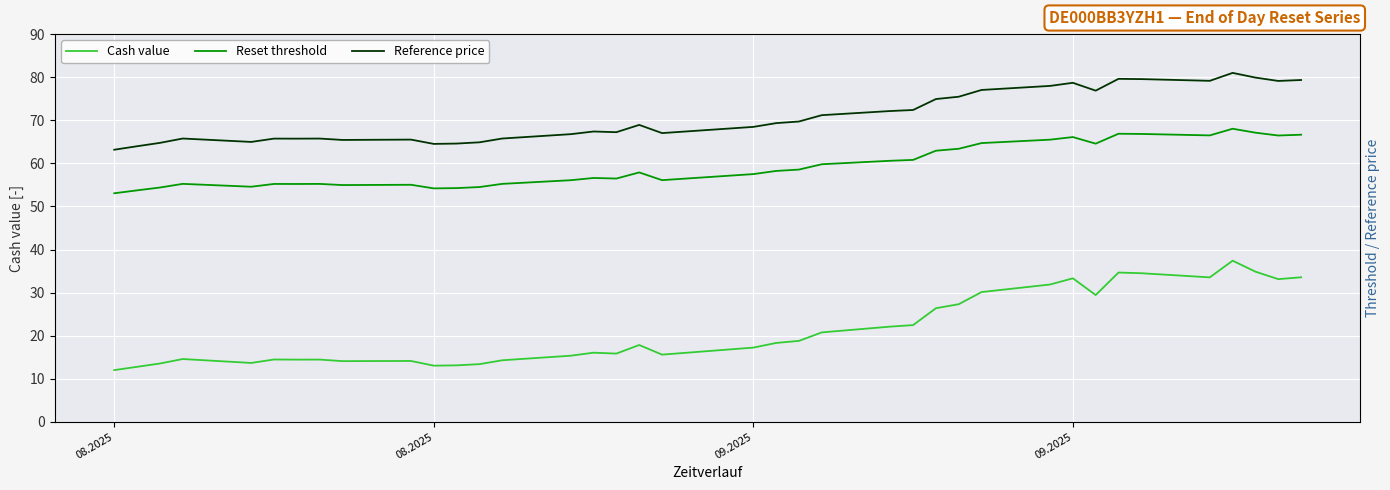

True or false: Reference price and Cash value cross at least once.

False